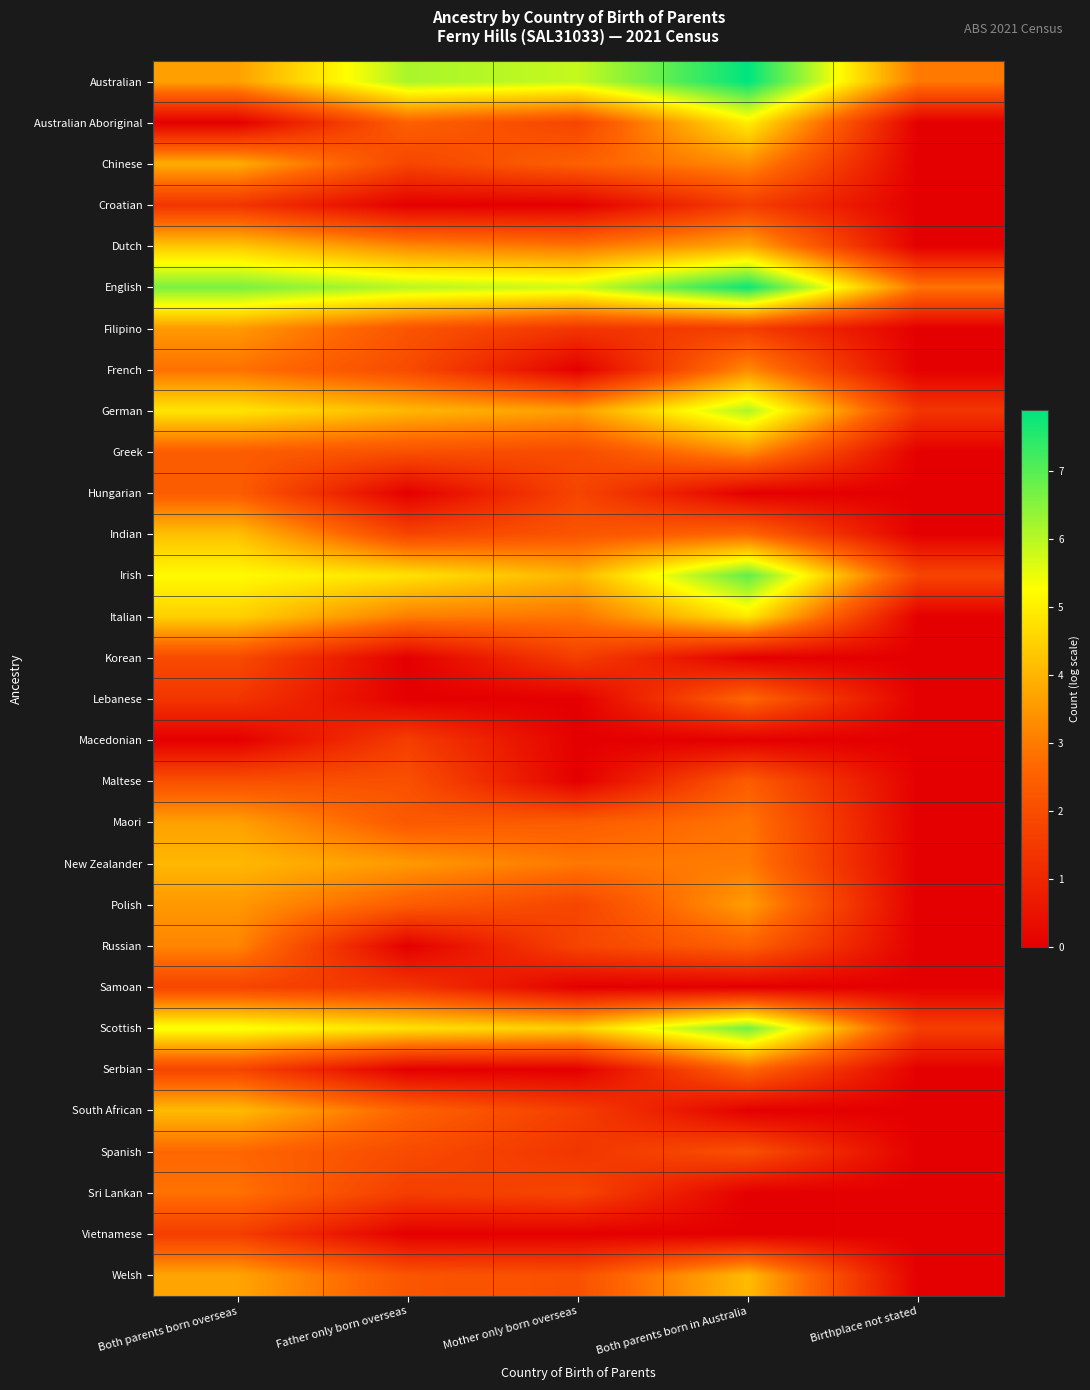

What is the total value across all series at Father only born overseas?

65.9